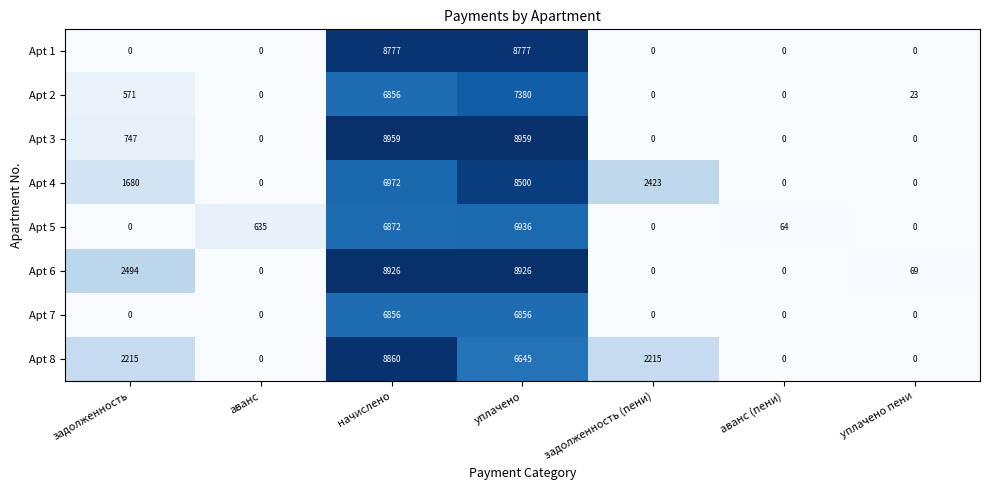

What is the total value across all series at уплачено?

62979